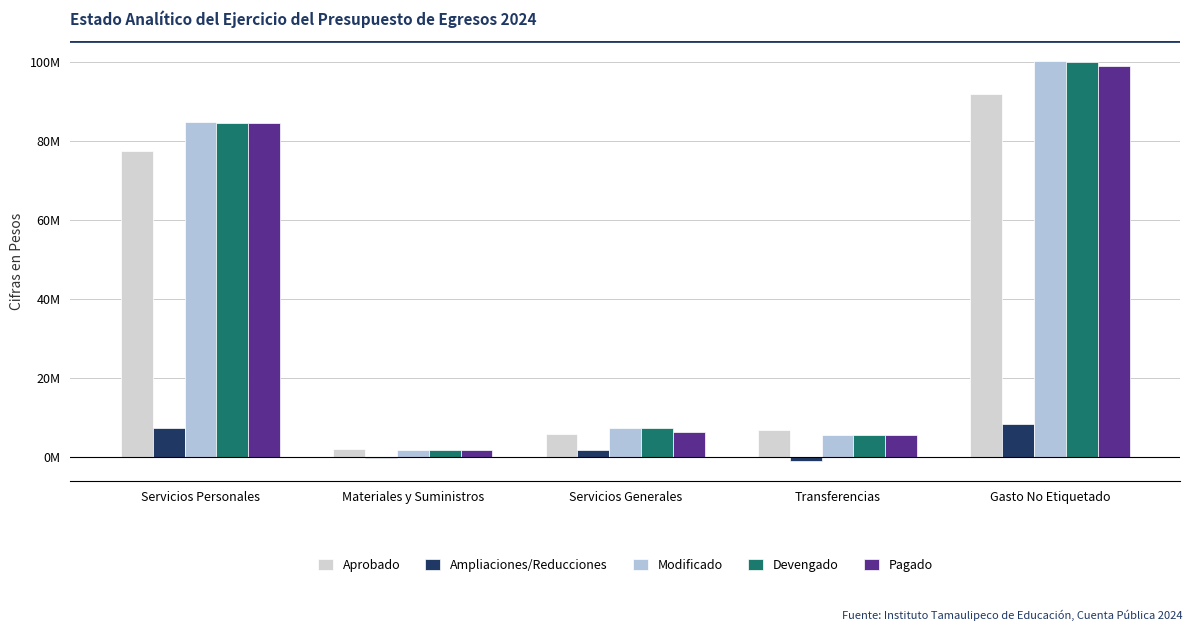

How many data points in Modificado are above 7282063?

2